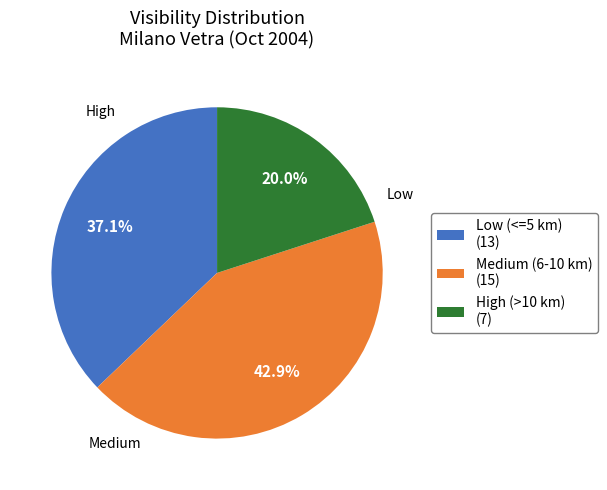

What is the ratio of the value at Low (<=5 km) (13) to the value at High (>10 km) (7)?

1.9